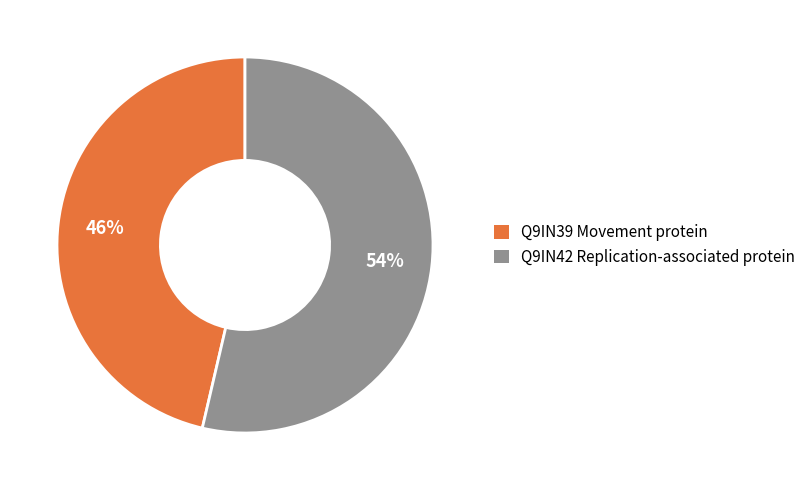

Which slice is the largest?

Q9IN42 Replication-associated protein